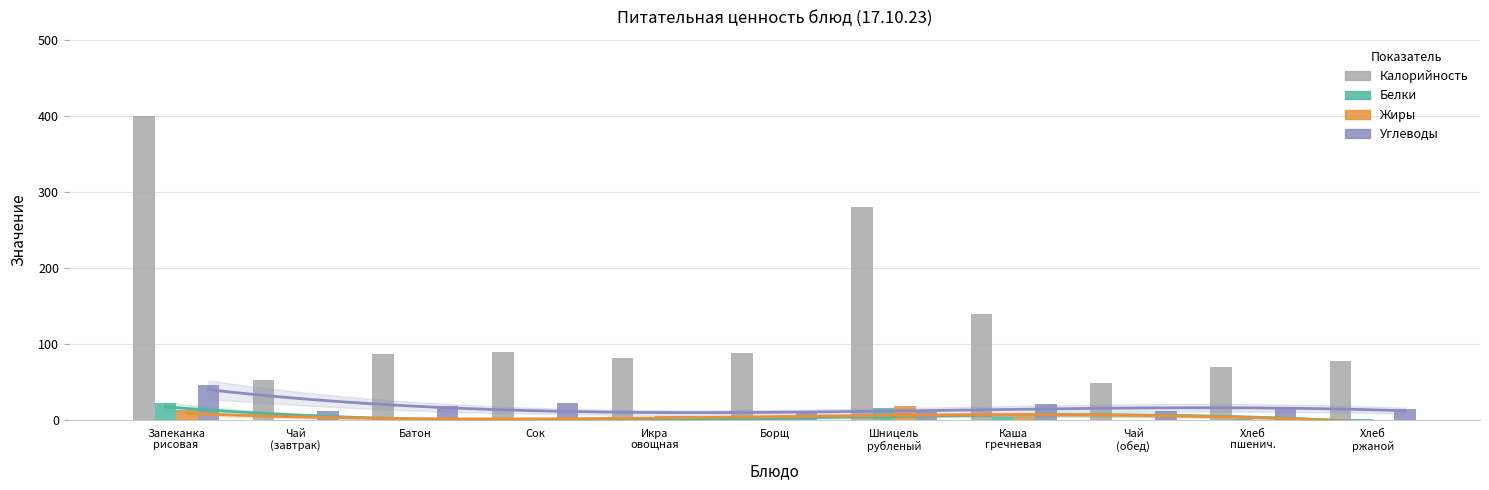

What is the spread (max minus min) of values at Чай
(обед)?

49.4